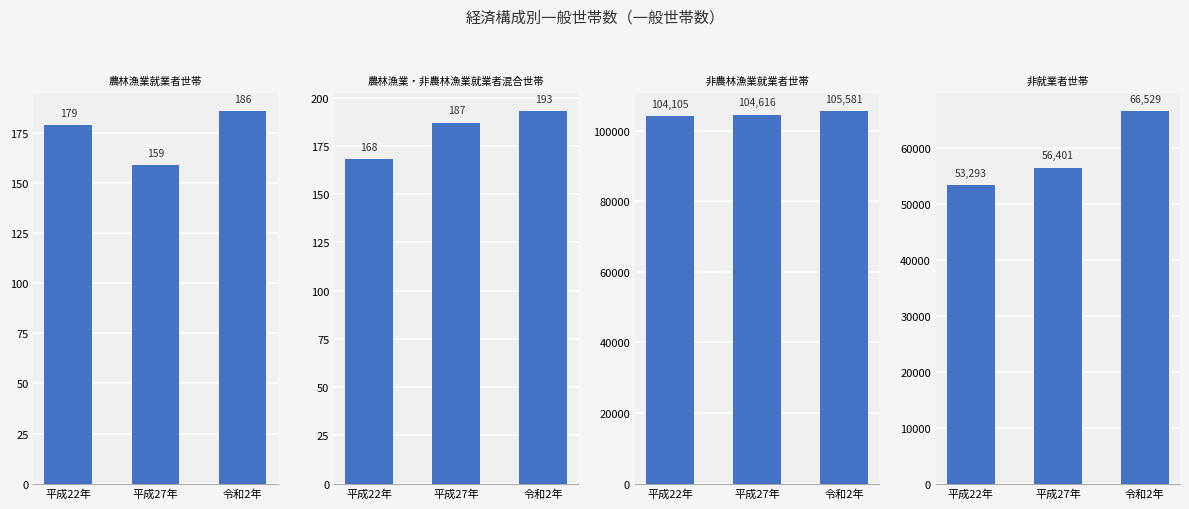

Reading left to right, extract all data points from this chart.

農林漁業就業者世帯: 平成22年=179	平成27年=159	令和2年=186
農林漁業・非農林漁業就業者混合世帯: 平成22年=168	平成27年=187	令和2年=193
非農林漁業就業者世帯: 平成22年=104105	平成27年=104616	令和2年=105581
非就業者世帯: 平成22年=53293	平成27年=56401	令和2年=66529